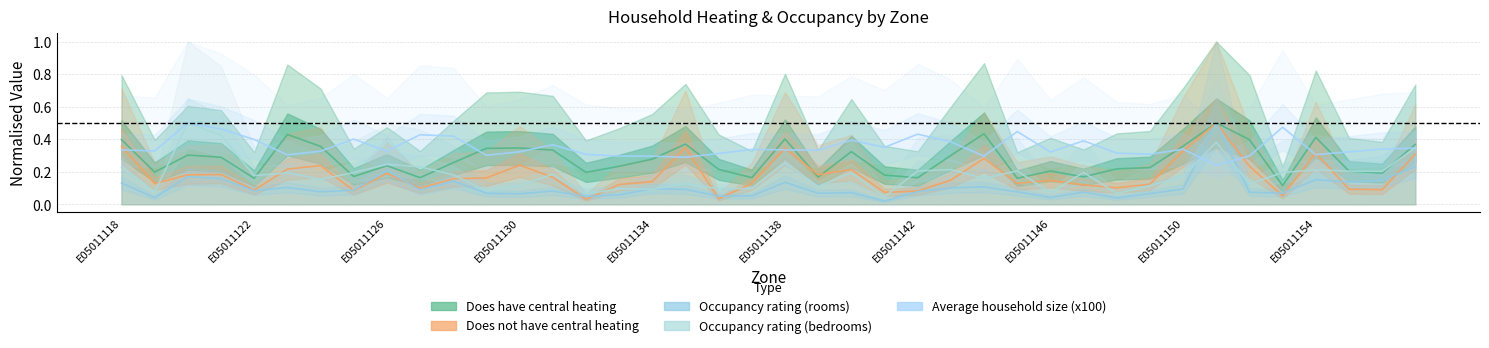

At which category is the sum across all series the highest?

E05011151